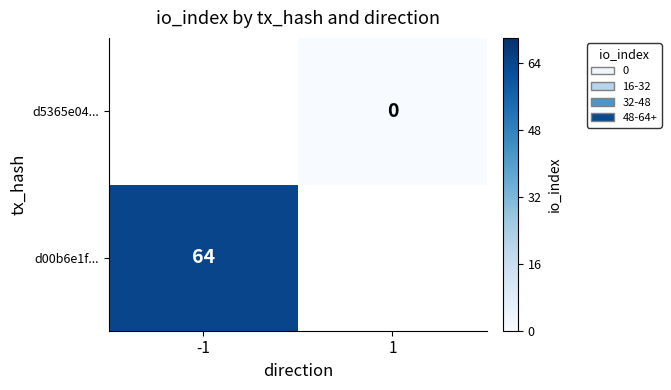

Count the number of data series in this chart.

2